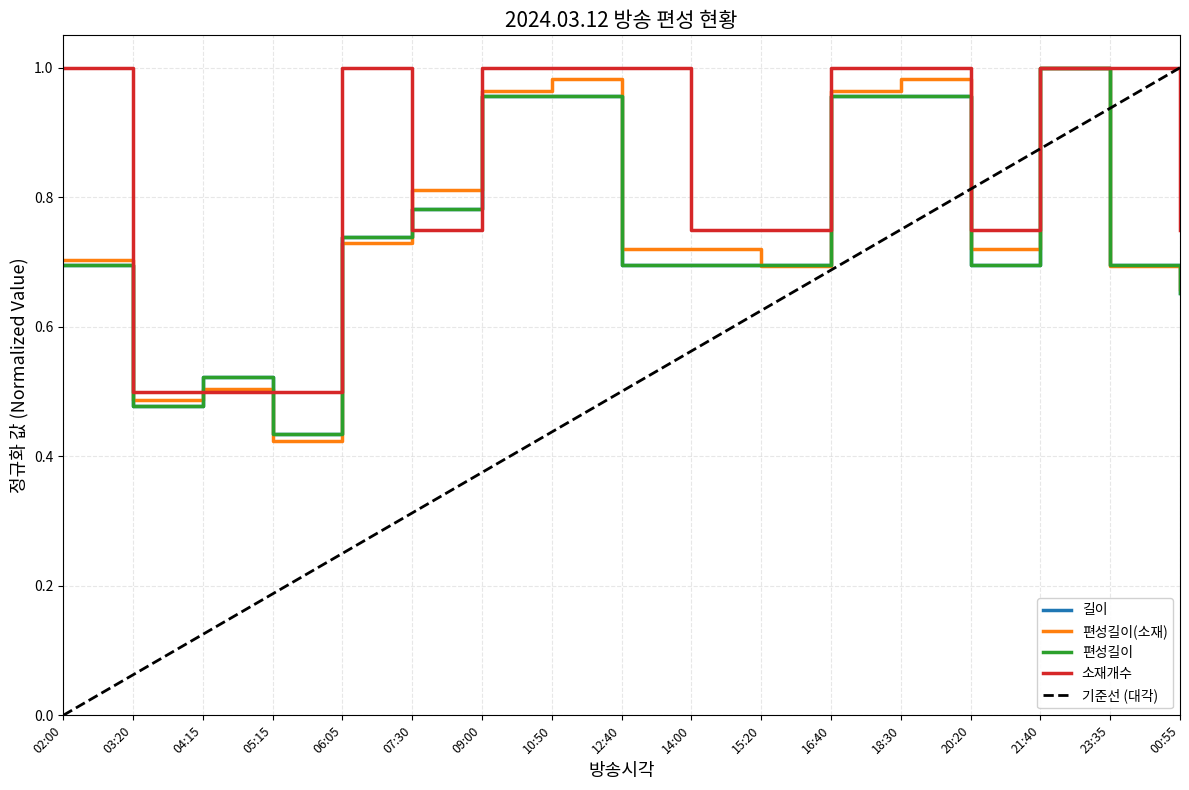

How many categories are shown in the chart?

17